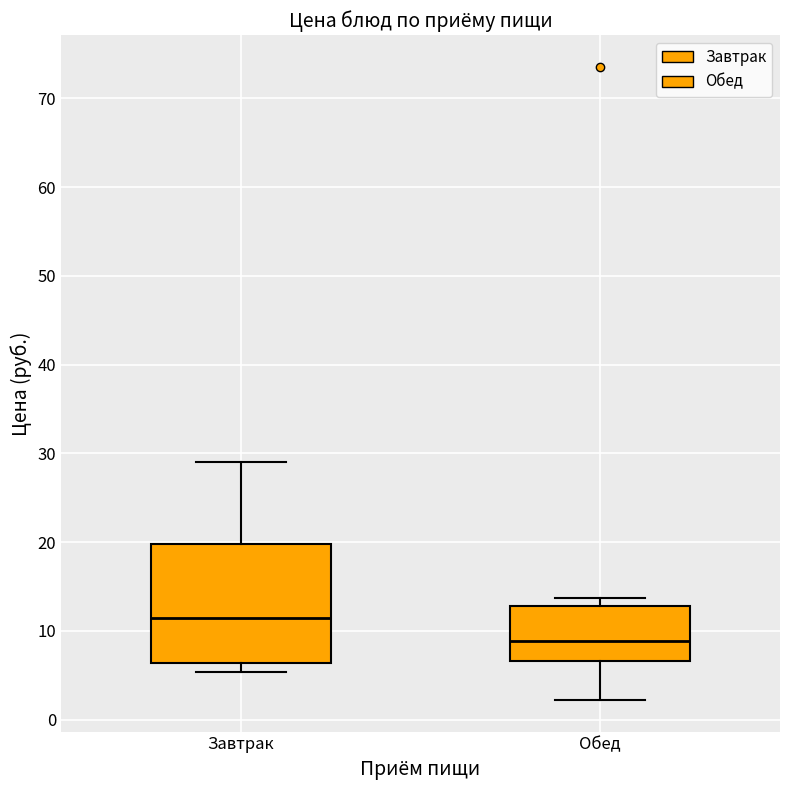

Reading left to right, transcribe this box plot: for each box, give where its median line is, the range the box spans, and where its two whiskers end, as read against the y-axis. The values are not printed on the chart, so give them approximately, as read against the axis.

Завтрак: median 11, box 6 to 20, whiskers 5 to 29
Обед: median 9, box 7 to 13, whiskers 2 to 14